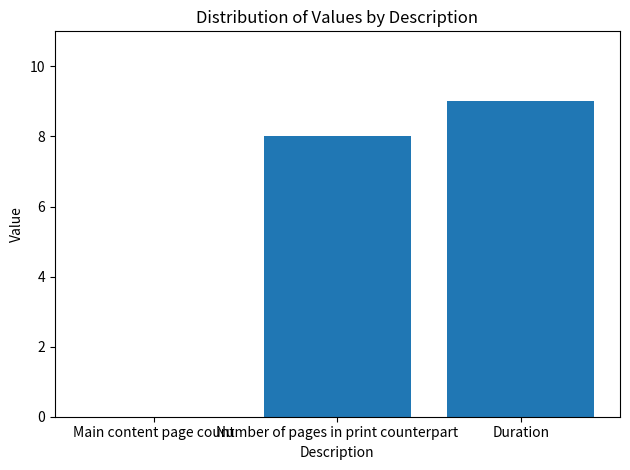

What is the ratio of the value at Duration to the value at Number of pages in print counterpart?

1.1